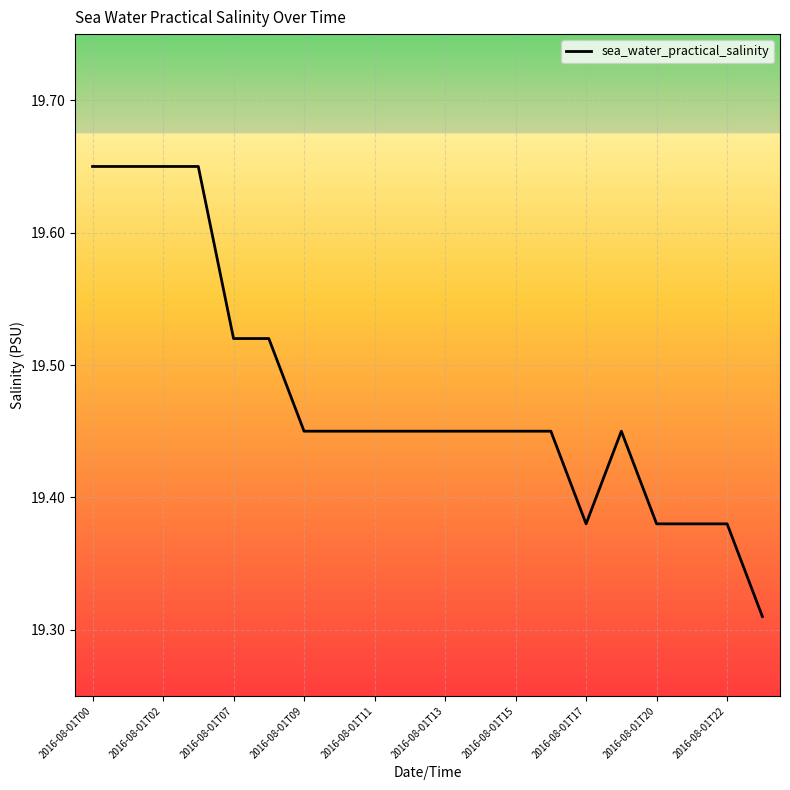

What is the difference between the maximum and minimum values?

0.3